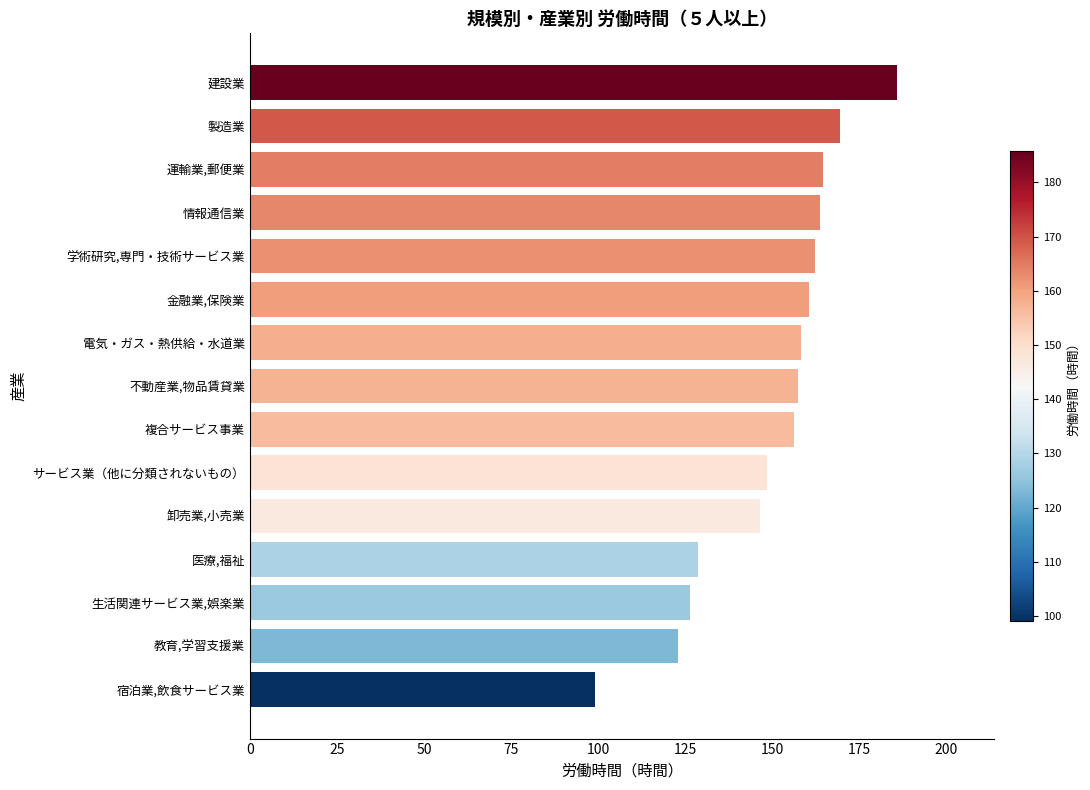

What is the greatest value displayed?

185.8